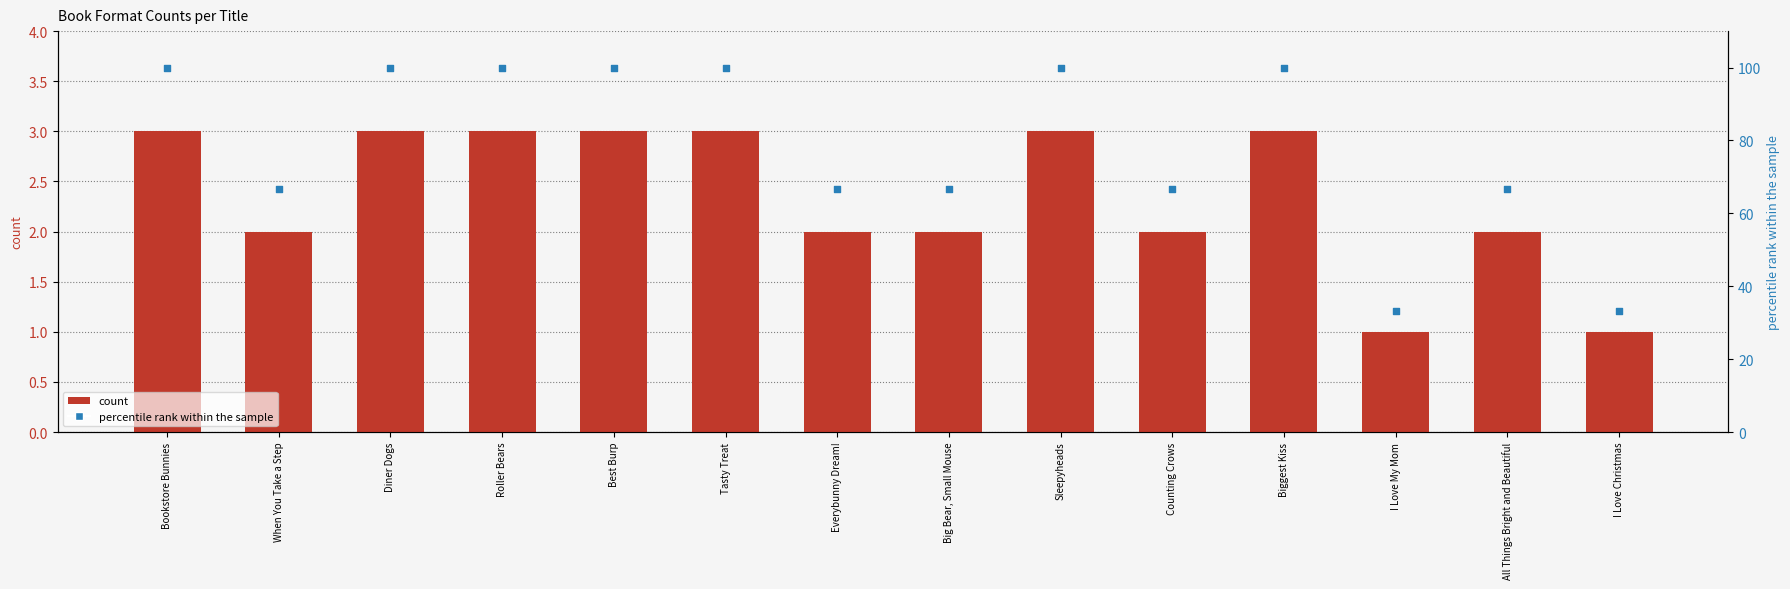

Which series has the largest Y range (max minus min)?

percentile rank within the sample